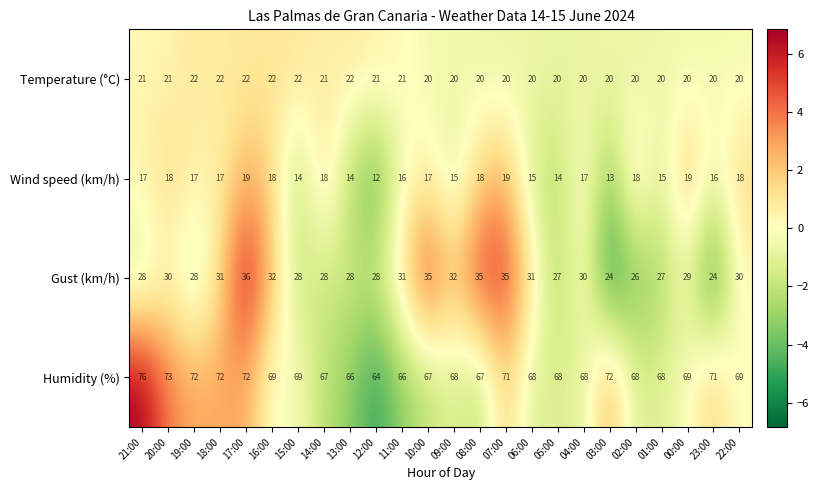

What is the difference between the highest and lowest values at 00:00?

50